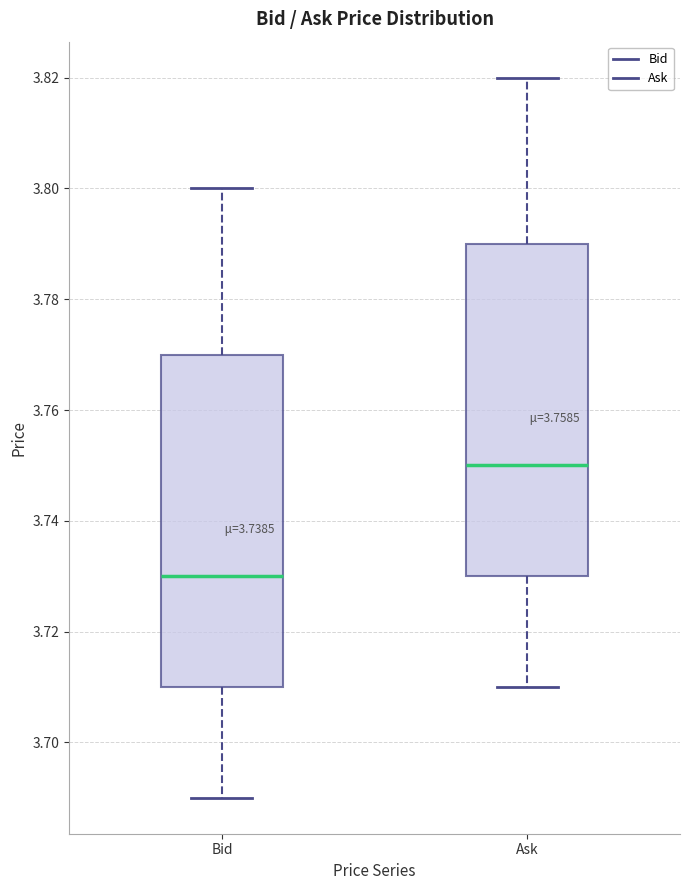

Reading left to right, transcribe this box plot: for each box, give where its median line is, the range the box spans, and where its two whiskers end, as read against the y-axis. The values are not printed on the chart, so give them approximately, as read against the axis.

Bid: median 3.73, box 3.71 to 3.77, whiskers 3.69 to 3.80
Ask: median 3.75, box 3.73 to 3.79, whiskers 3.71 to 3.82